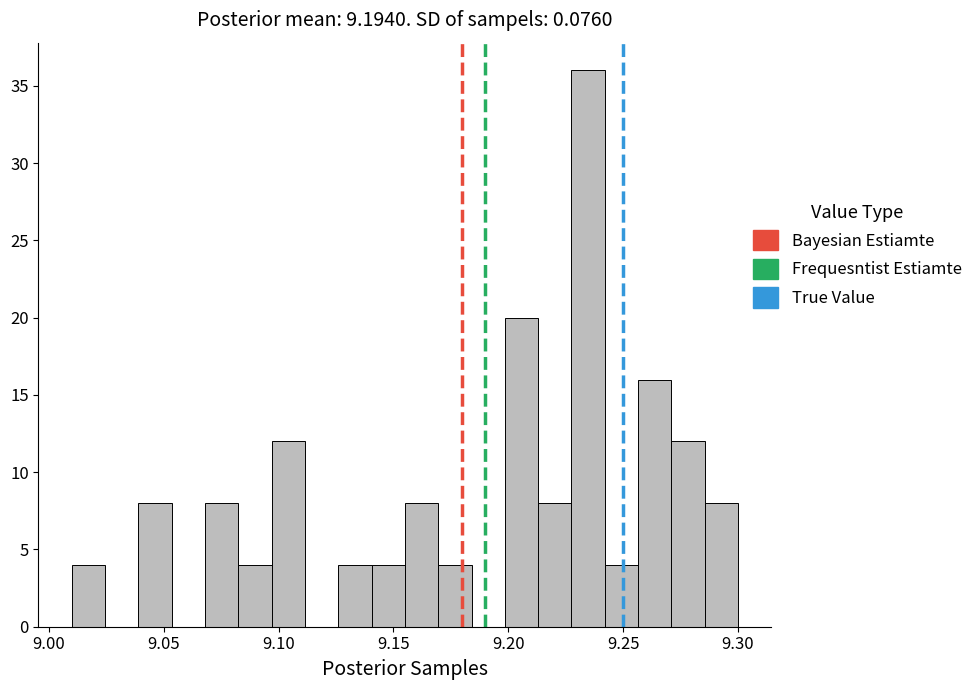

Around what value on the x-axis is the tallest bar? Give the approximate position of its centre, as read against the axis.

9.235